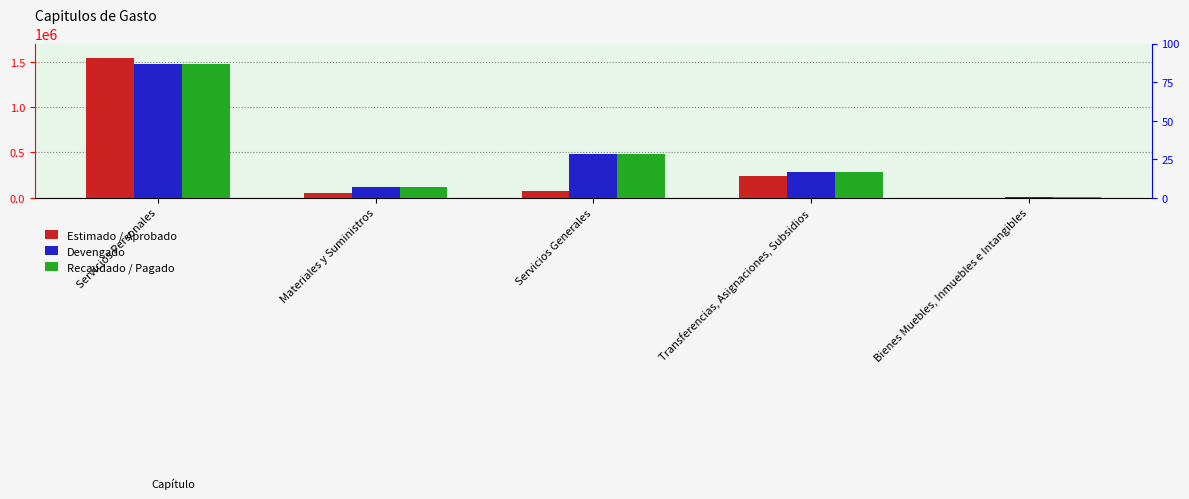

Reading left to right, transcribe all the data shown in this chart.

Estimado / Aprobado: Servicios Personales=1534829.6	Materiales y Suministros=49000.0	Servicios Generales=73158.4	Transferencias, Asignaciones, Subsidios=240012.0	Bienes Muebles, Inmuebles e Intangibles=3000.0
Devengado: Servicios Personales=1472922.9	Materiales y Suministros=117817.2	Servicios Generales=481281.7	Transferencias, Asignaciones, Subsidios=282242.6	Bienes Muebles, Inmuebles e Intangibles=9278.8
Recaudado / Pagado: Servicios Personales=1472922.9	Materiales y Suministros=117817.2	Servicios Generales=481281.7	Transferencias, Asignaciones, Subsidios=282242.6	Bienes Muebles, Inmuebles e Intangibles=9278.8